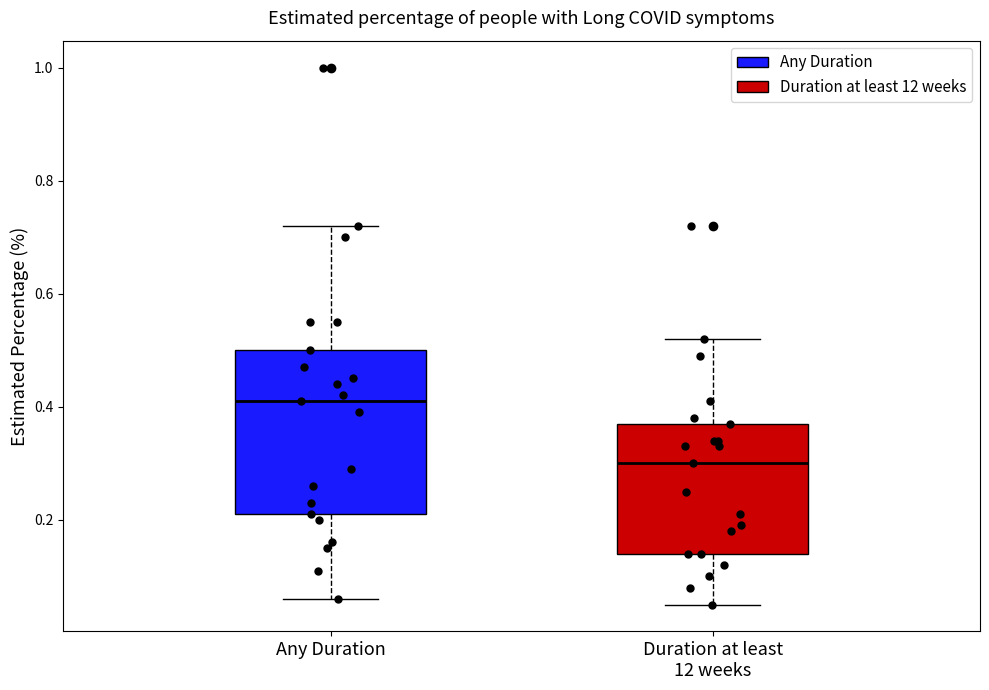

Where does the lower whisker of the box for Duration at least 12 weeks end on the y-axis? The values are not printed on the chart, so give them approximately, as read against the axis.

0.06